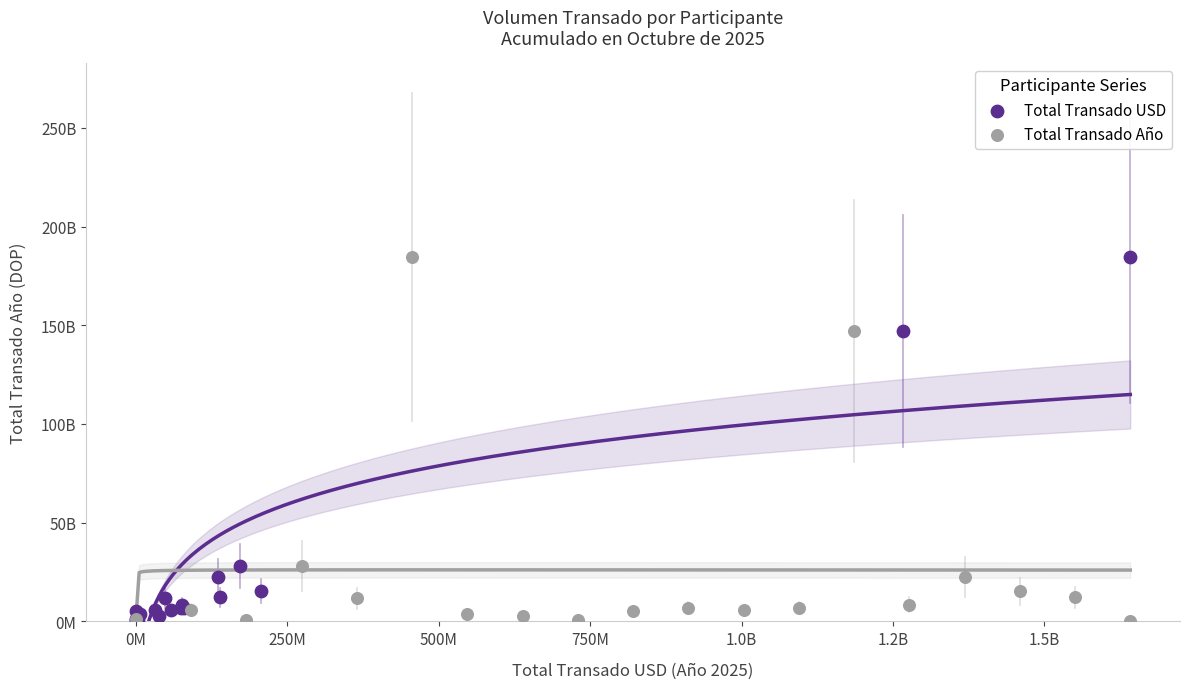

What are all the series names shown in the legend?

Total Transado USD, Total Transado Año